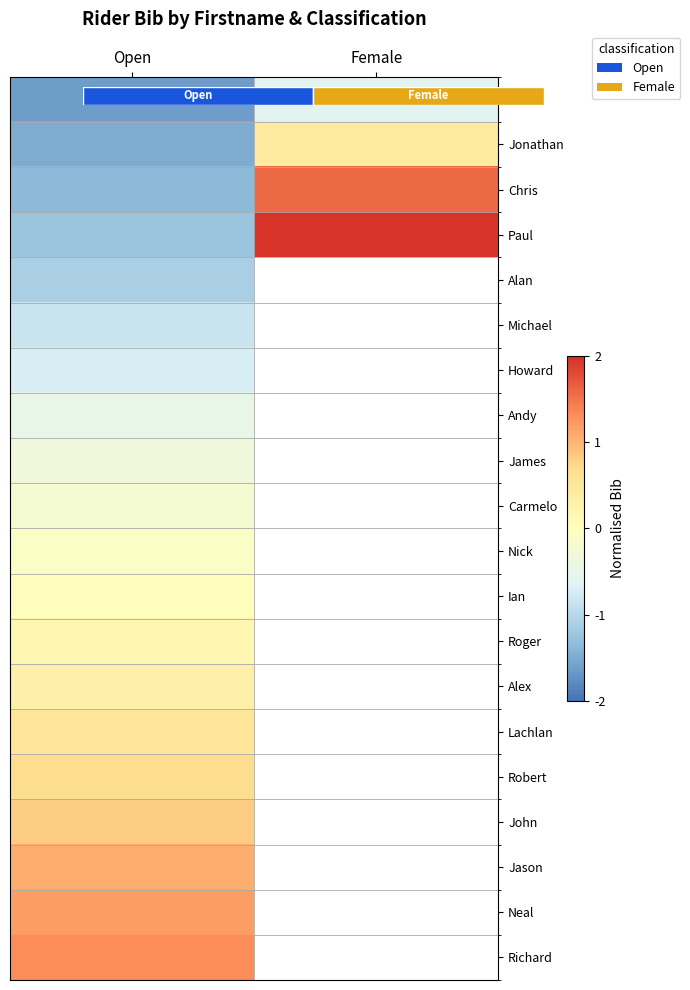

List the series in order of their peak value, lowest first.

Alan, Michael, Howard, Keith, Andy, James, Carmelo, Nick, Ian, Roger, Alex, Jonathan, Lachlan, Robert, John, Jason, Neal, Richard, Chris, Paul